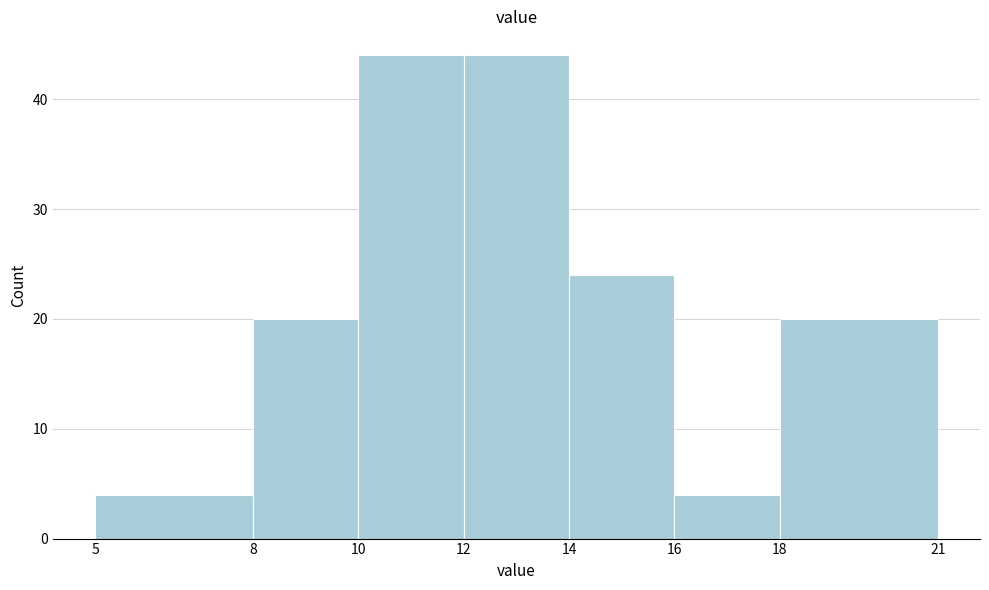

Reading left to right, list every bar in this chart as the range it spans on the x-axis followed by its height. The values are not printed on the chart, so give them approximately, as read against the axis.

5 to 8: 4
8 to 10: 20
10 to 12: 44
12 to 14: 44
14 to 16: 24
16 to 18: 4
18 to 21: 20